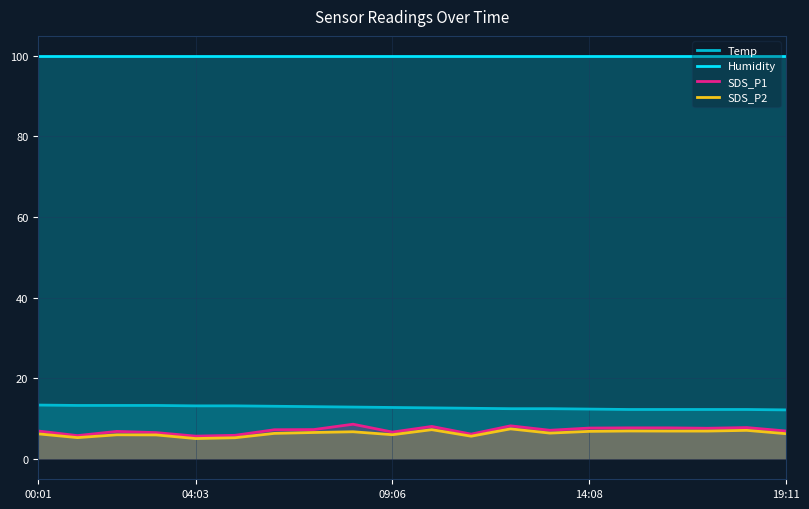

Which series has the largest range (max minus min)?

SDS_P1